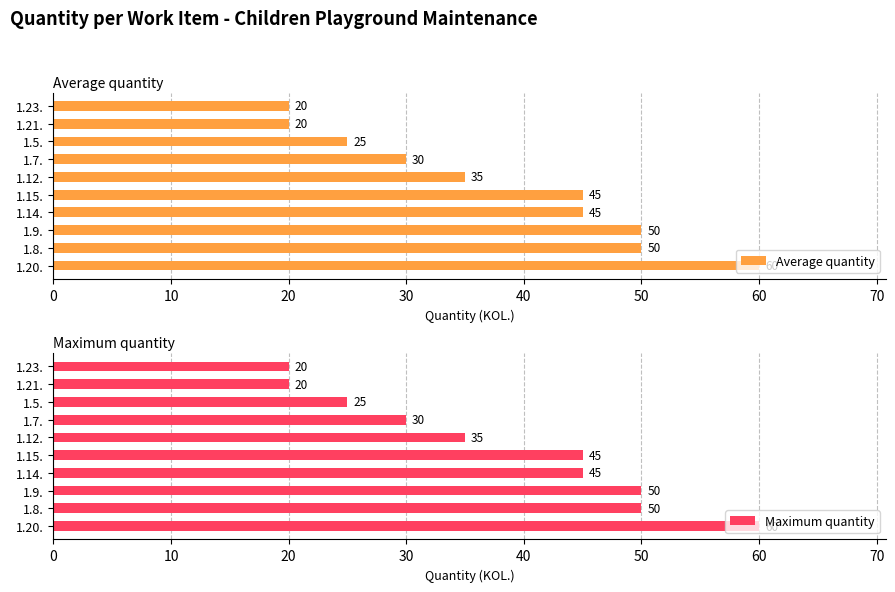

True or false: Average quantity has a value of 20 at 1.23..

True